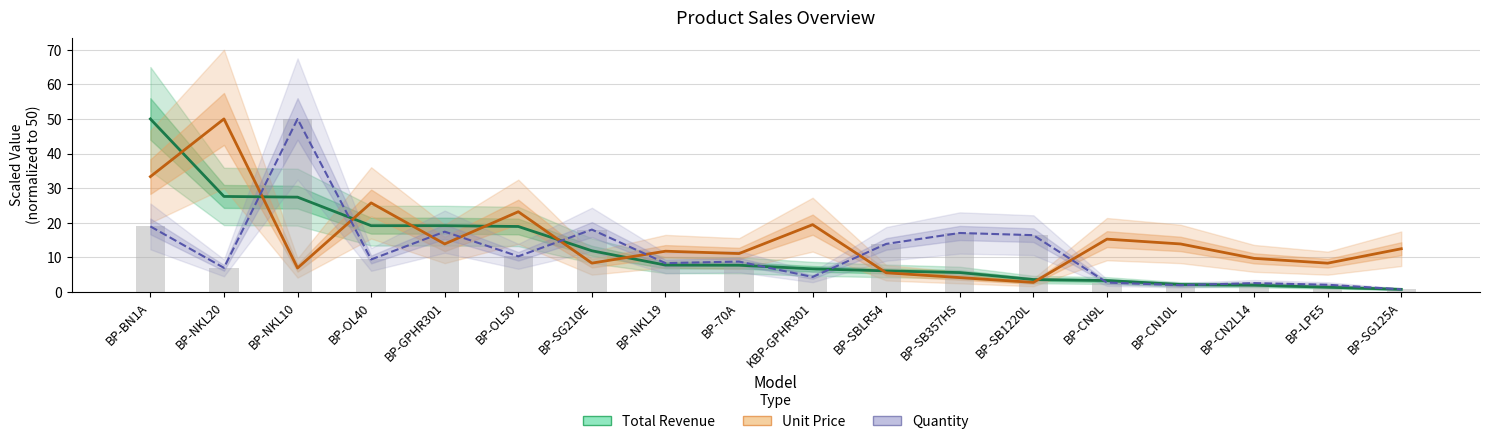

True or false: Quantity (scaled) has a value of 50.0 at BP-NKL10.

True